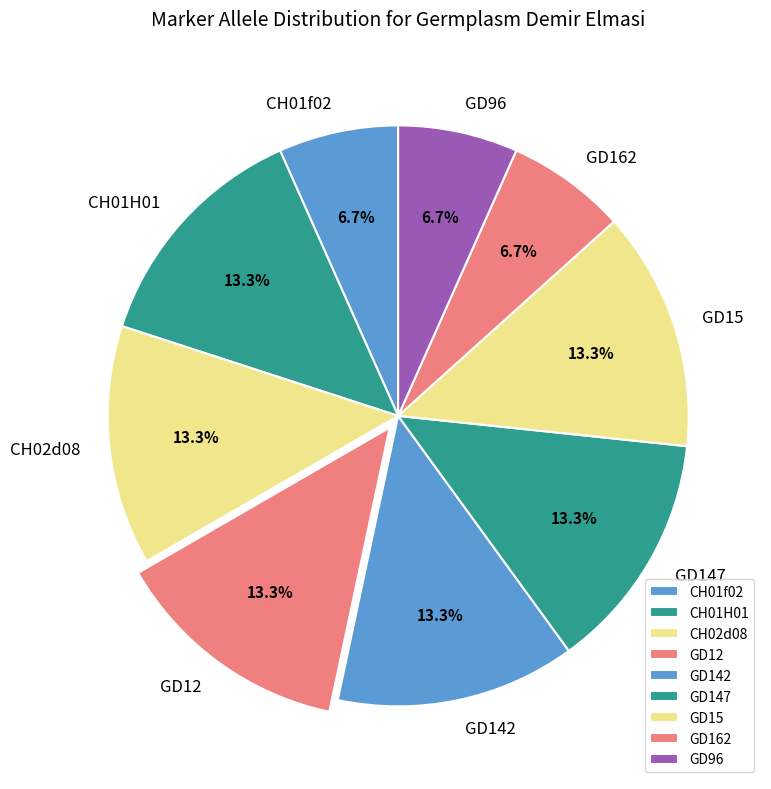

Approximately how many times larger is the value at CH01f02 compared to GD142?

0.5